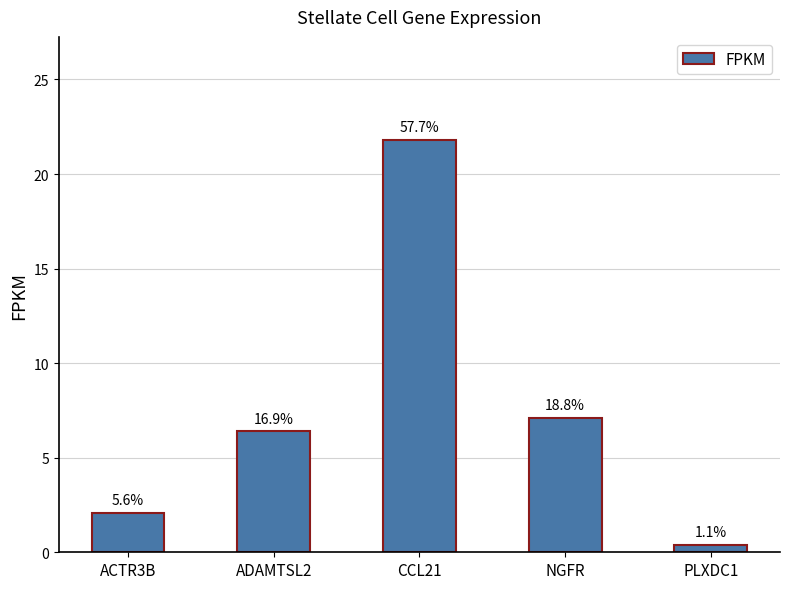

How many bars are there in total?

5